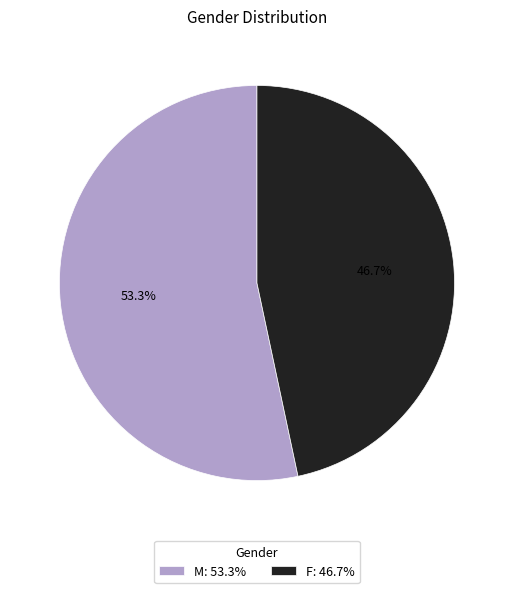

To the nearest percent, what is the difference between the largest and smallest slice percentages?

7%